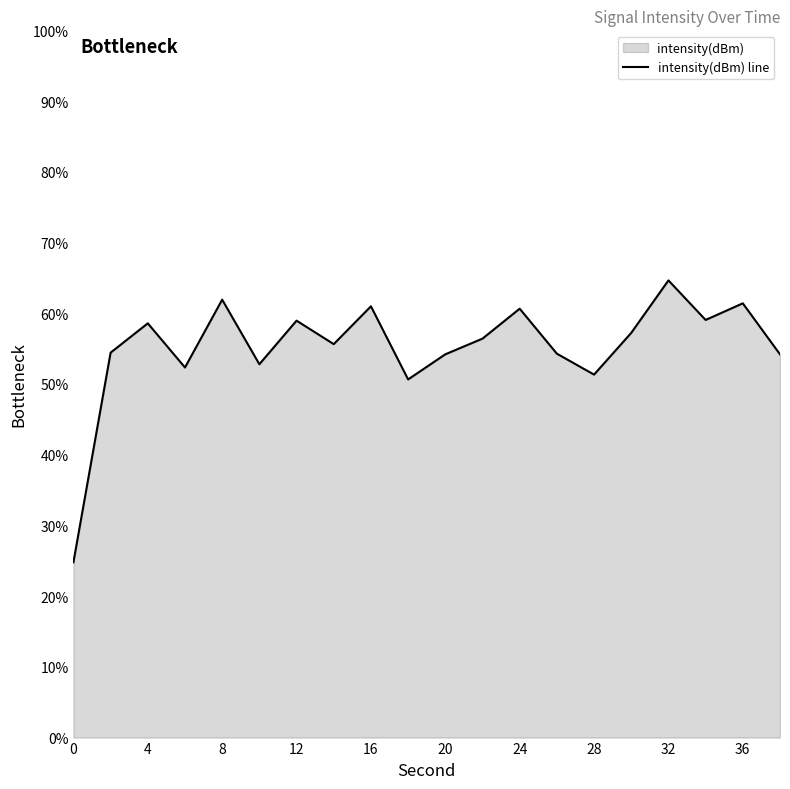

At which category does the data reach its first local peak?

4